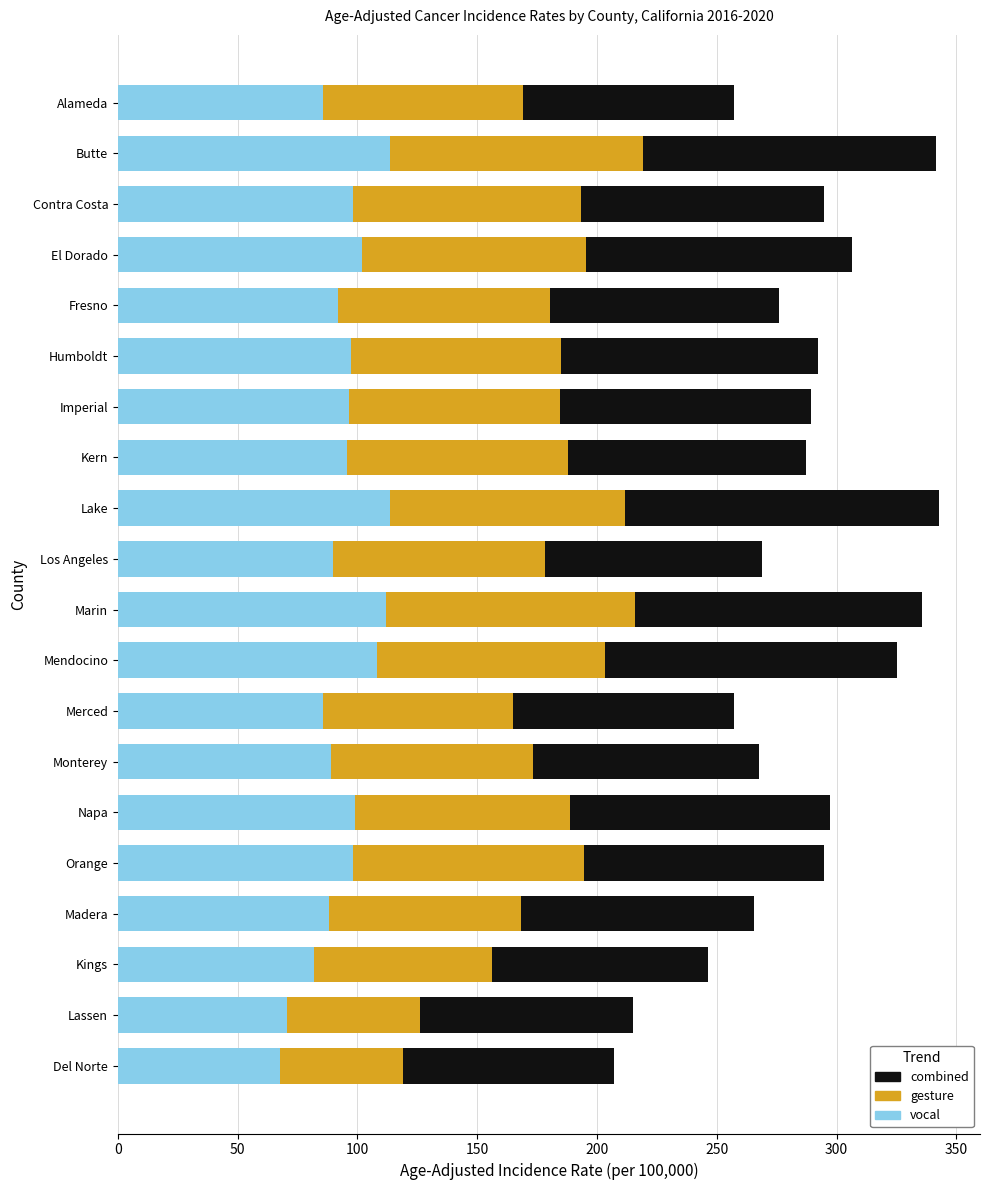

The value of vocal at Madera is 88.3. True or false?

True